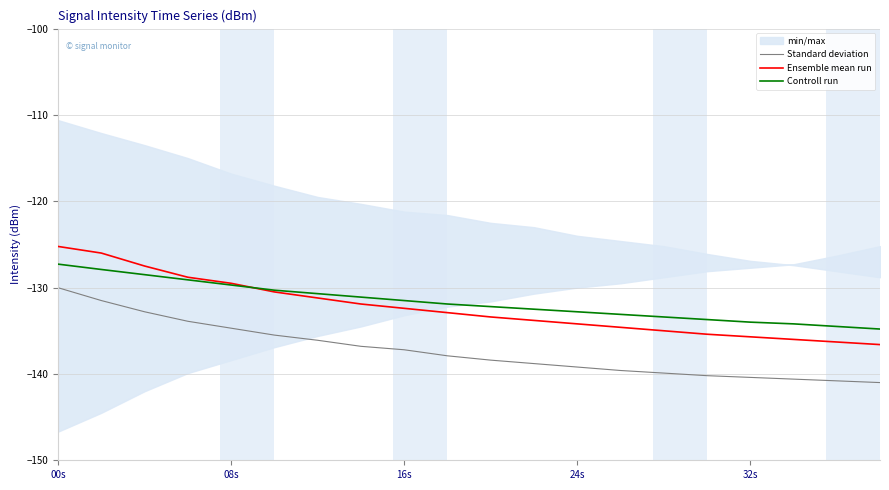

Is it true that Controll run equals -217.5 at 16s?

False